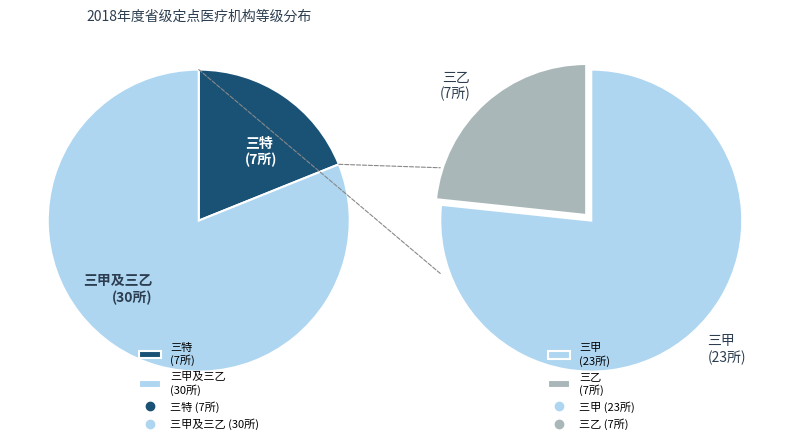

Which category accounts for the majority?

三甲